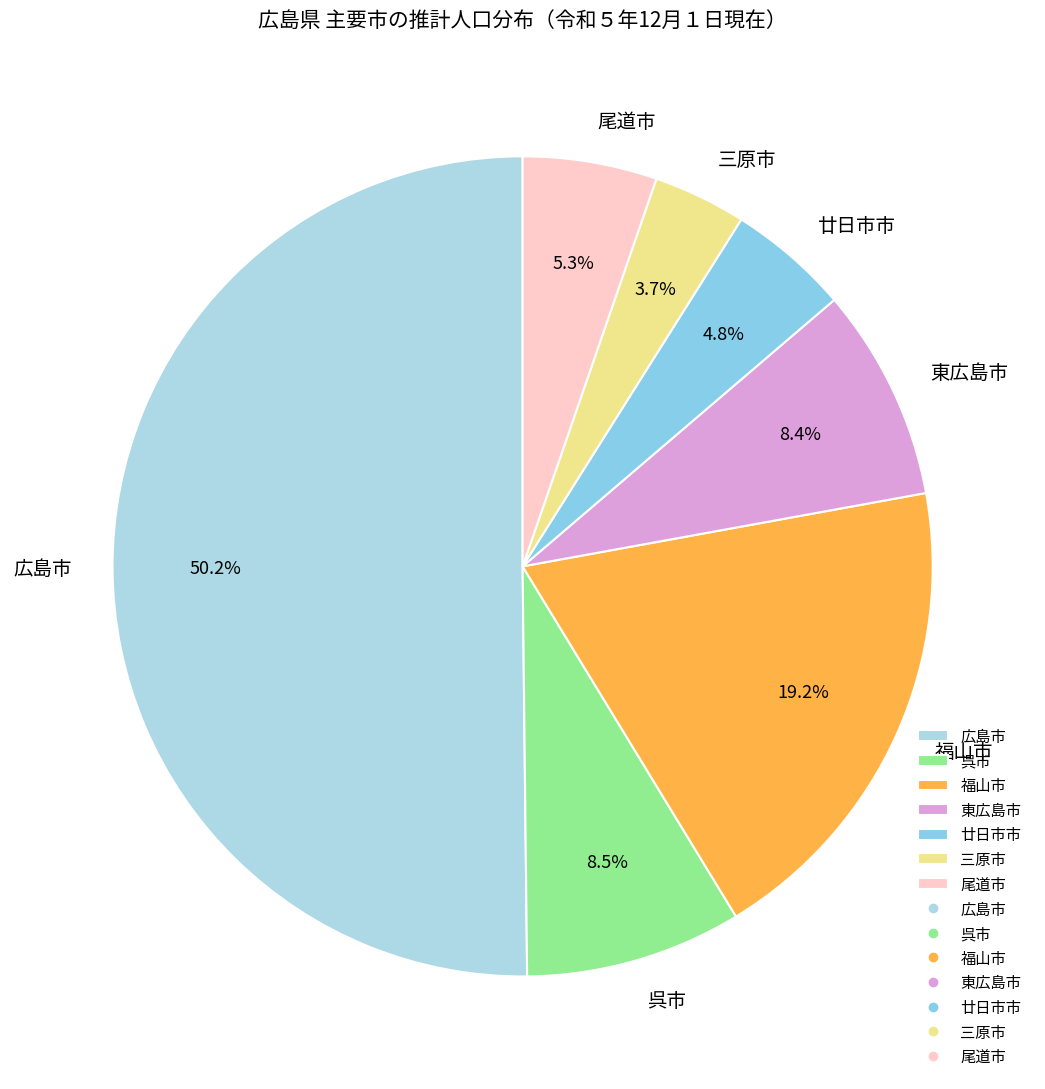

How many slices are in this pie chart?

7